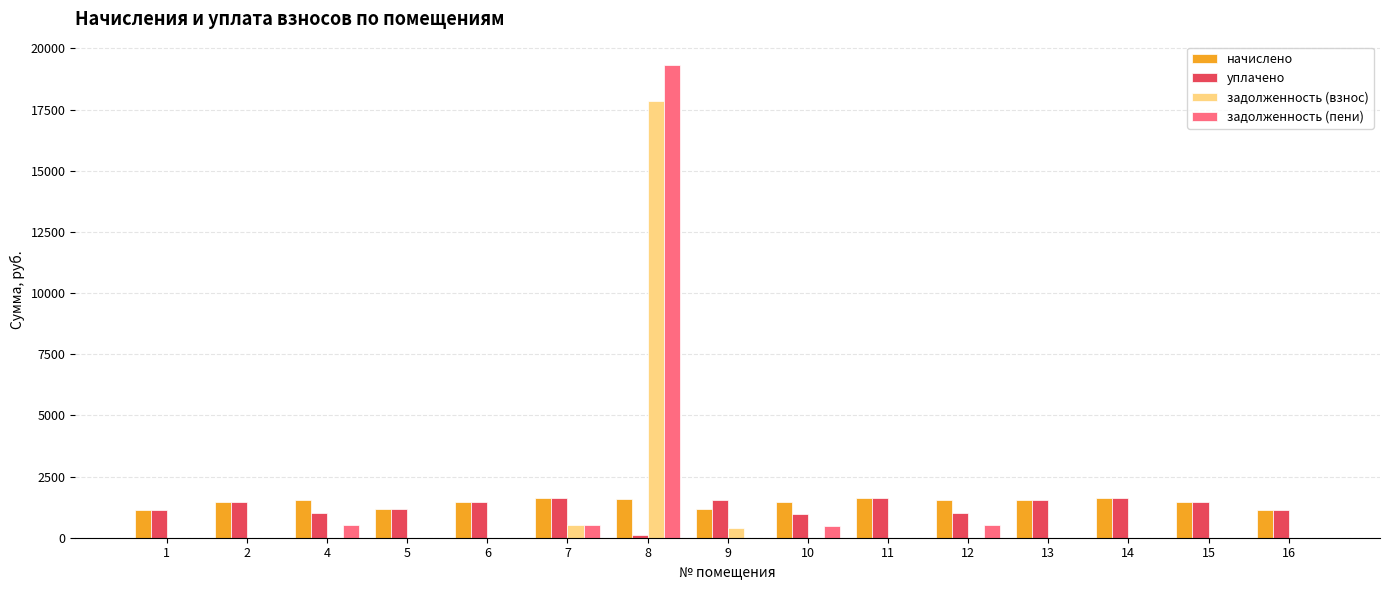

At which category is the sum across all series the highest?

8